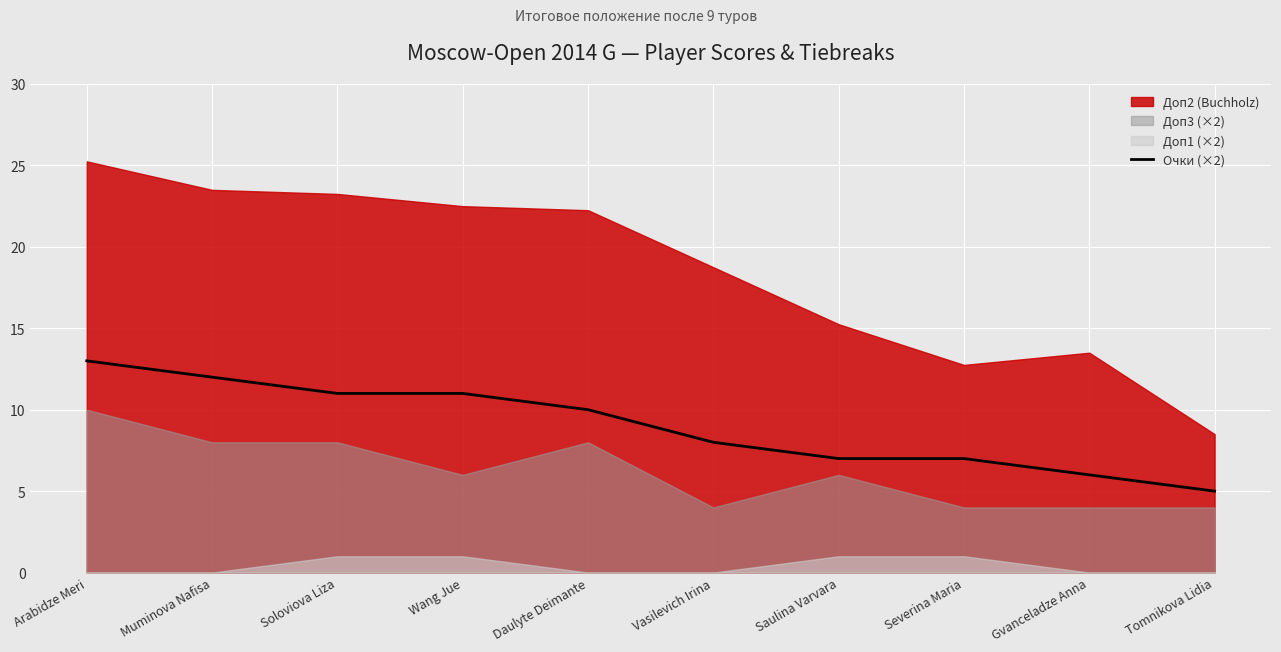

What is the change in value from Wang Jue to Daulyte Deimante?

-1